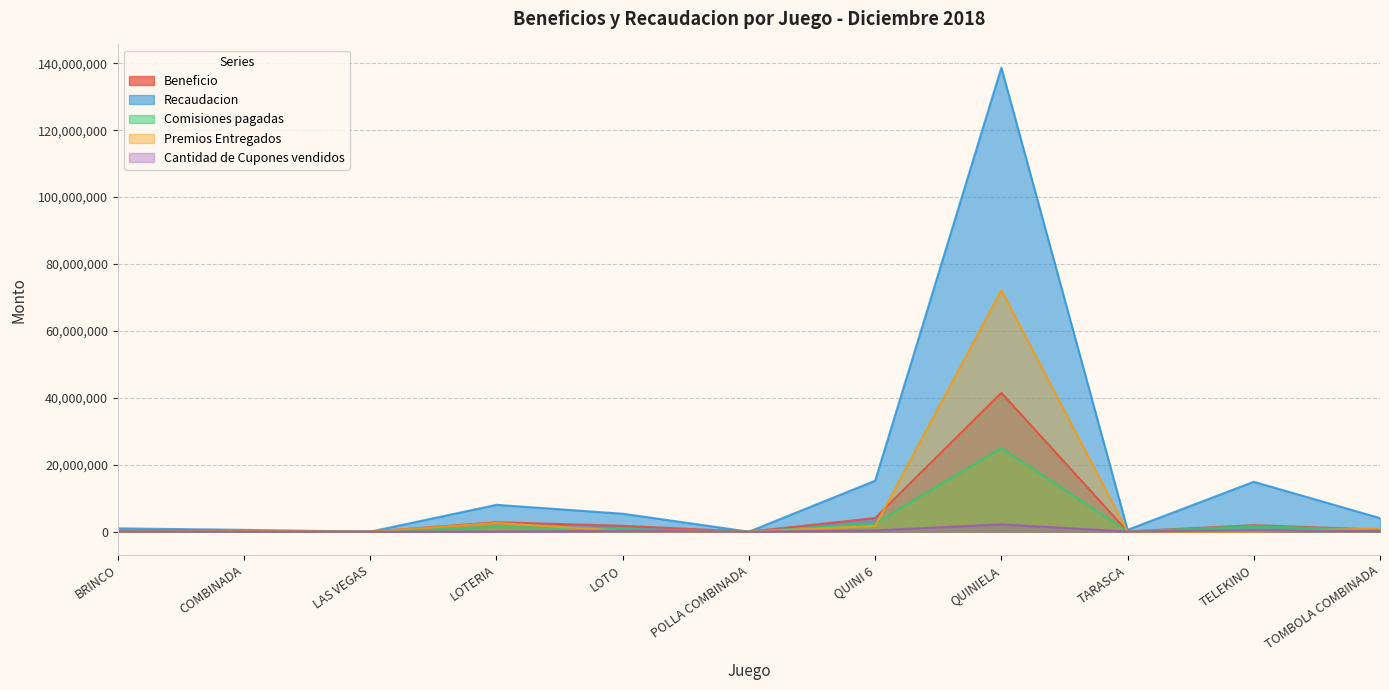

What are all the series names shown in the legend?

Beneficio, Recaudacion, Comisiones pagadas, Premios Entregados, Cantidad de Cupones vendidos